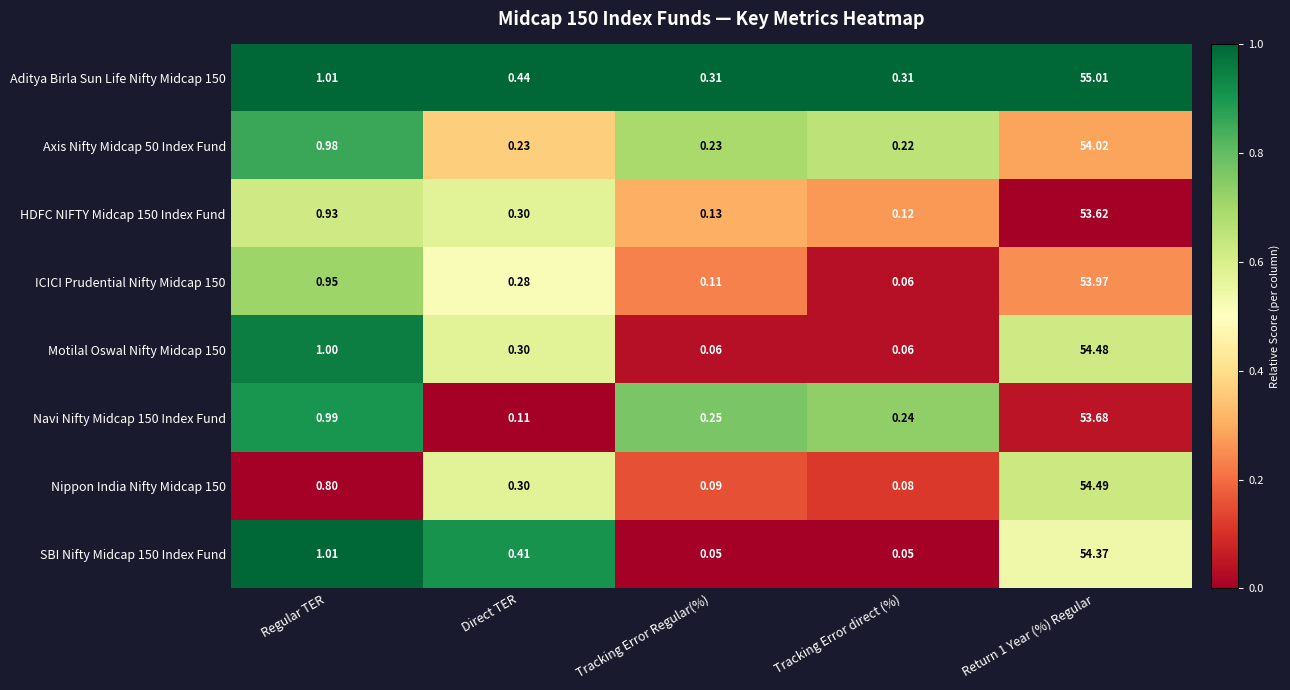

At which label is SBI Nifty Midcap 150 Index Fund closest to 27?

Regular TER